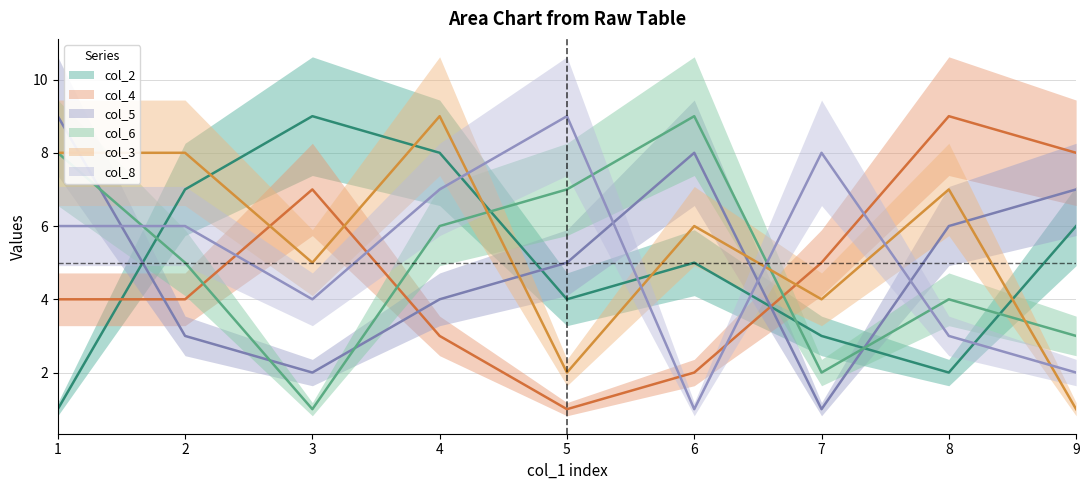

Which series has the largest range (max minus min)?

col_2